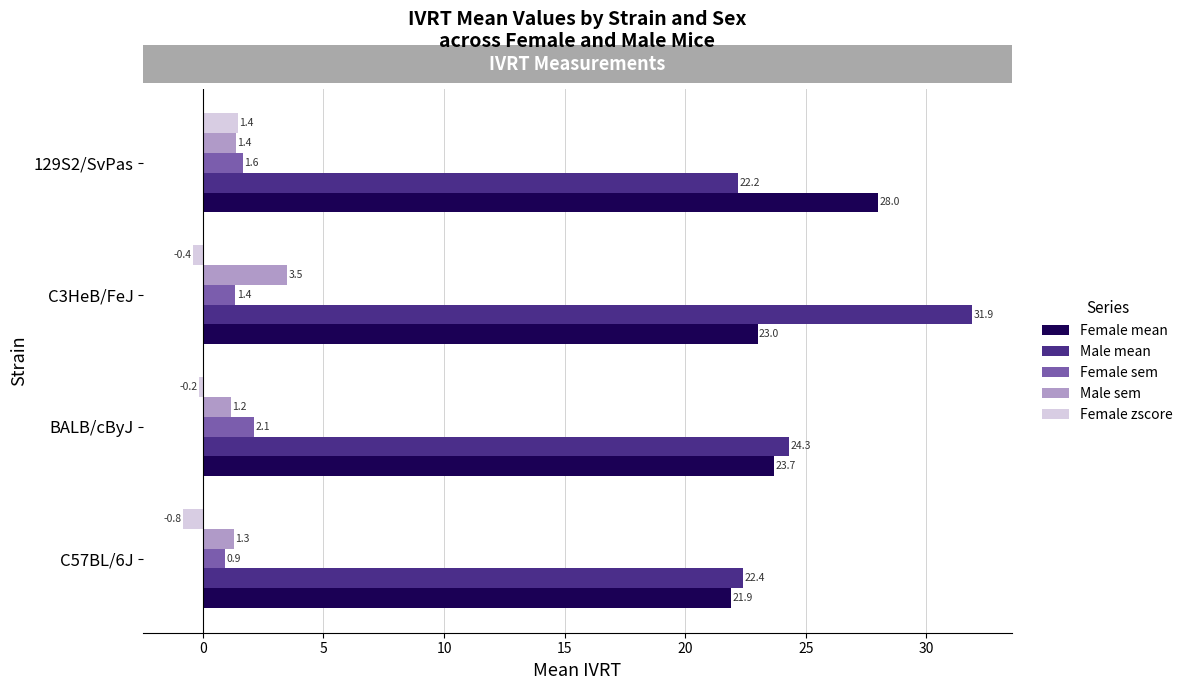

At which label does Male mean reach its minimum?

129S2/SvPas